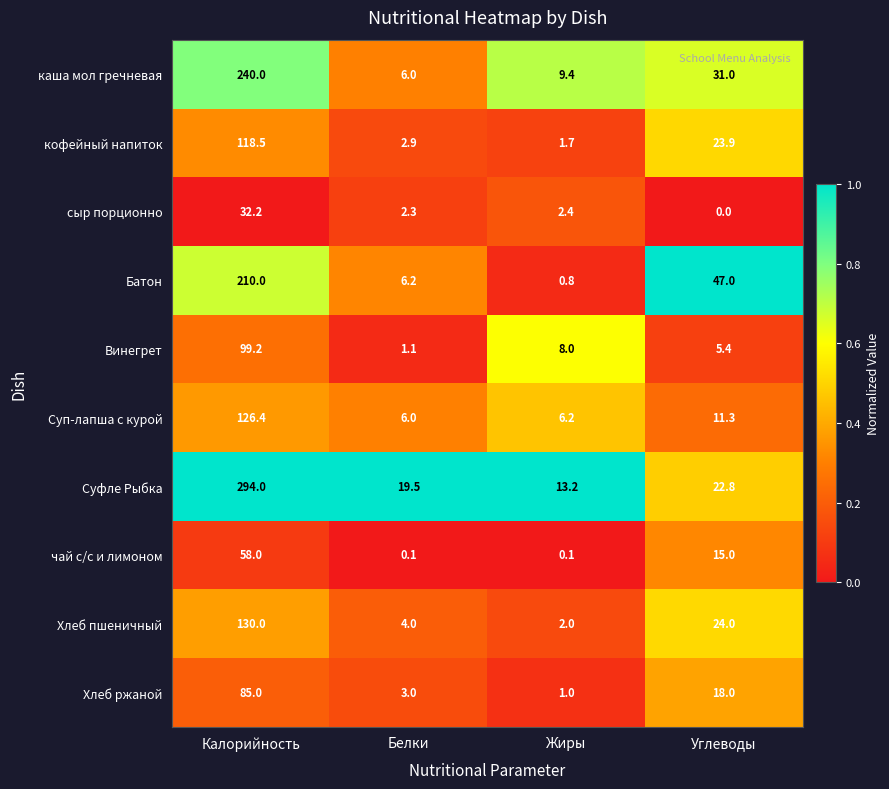

Which series changed the most between Белки and Углеводы?

Батон